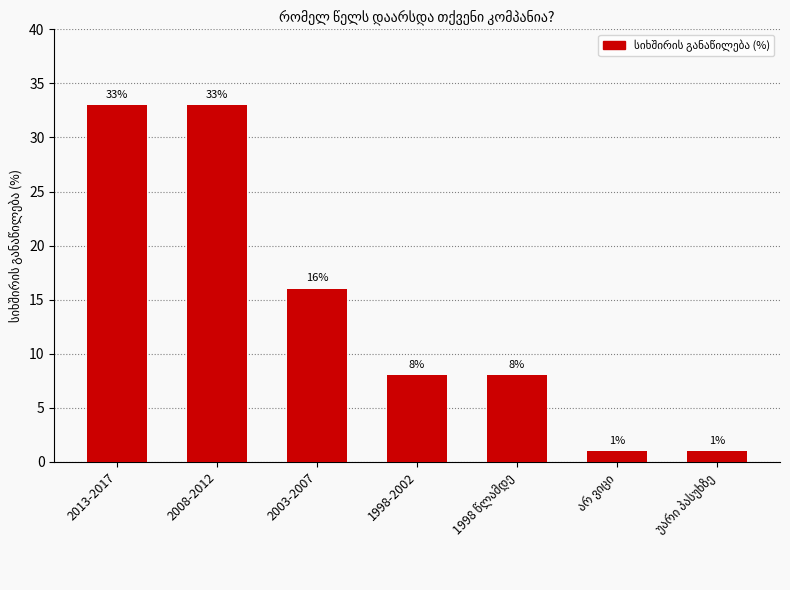

What is the minimum value shown in the chart?

1